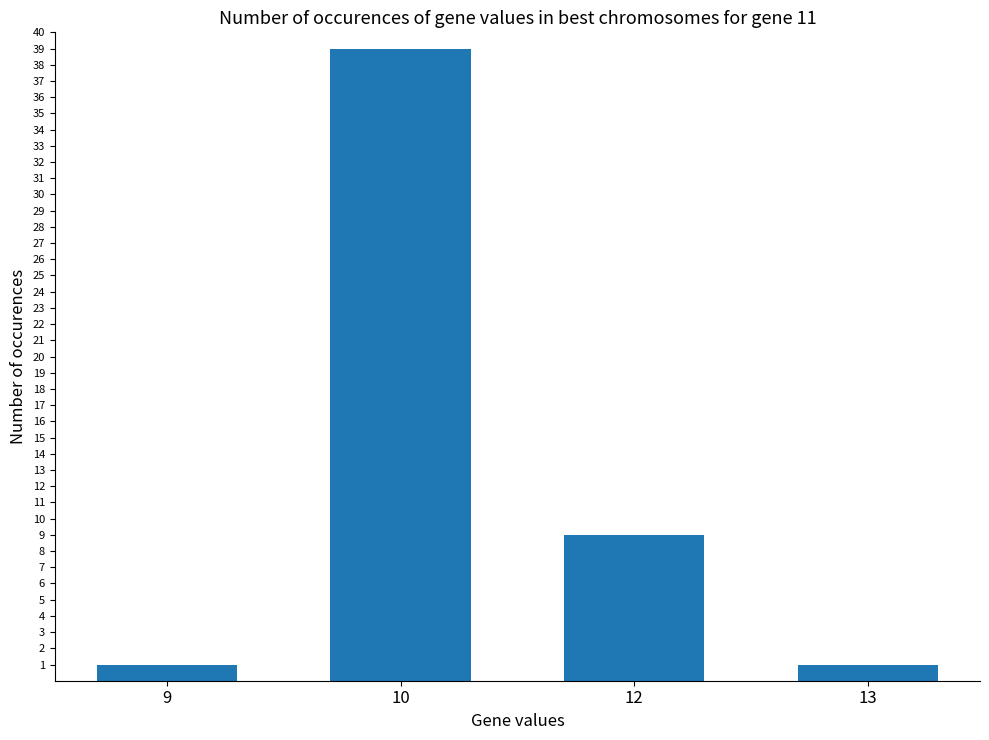

What is the value of the 1st bar from the left?

1